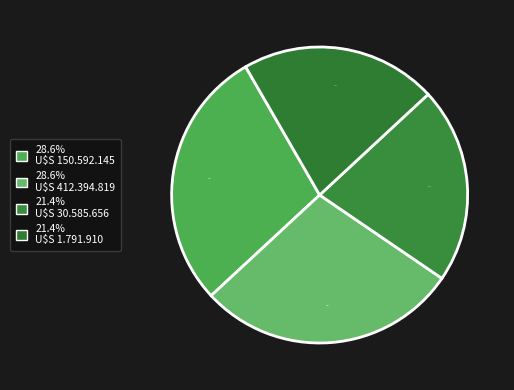

How many segments does this pie chart have?

4